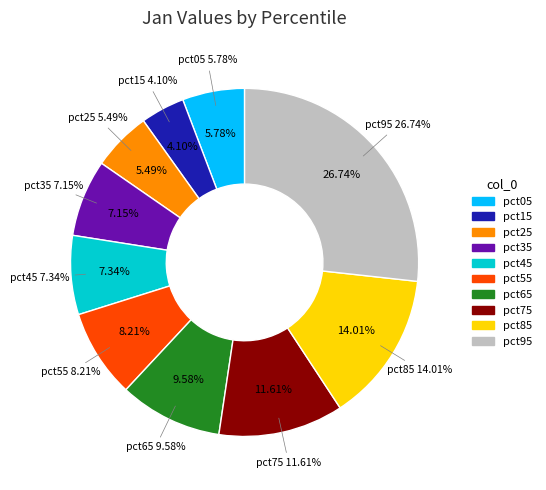

Is there a majority slice in this chart?

No